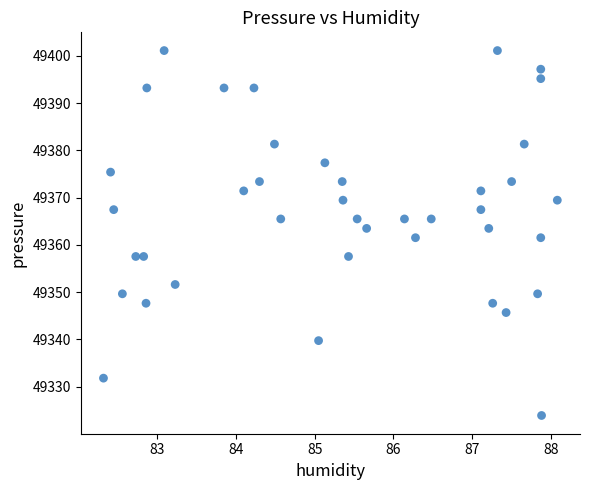

What is the range of X values (max minus min)?

5.8